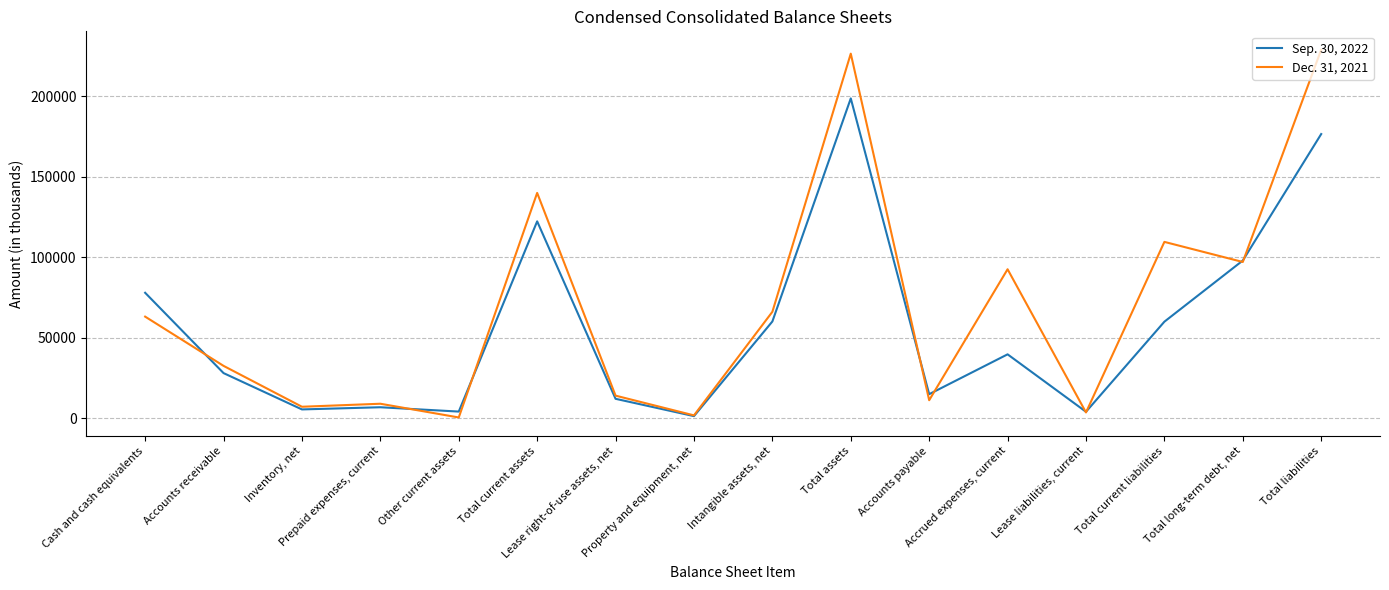

The Dec. 31, 2021 series shows 149737 at Total long-term debt, net. True or false?

False